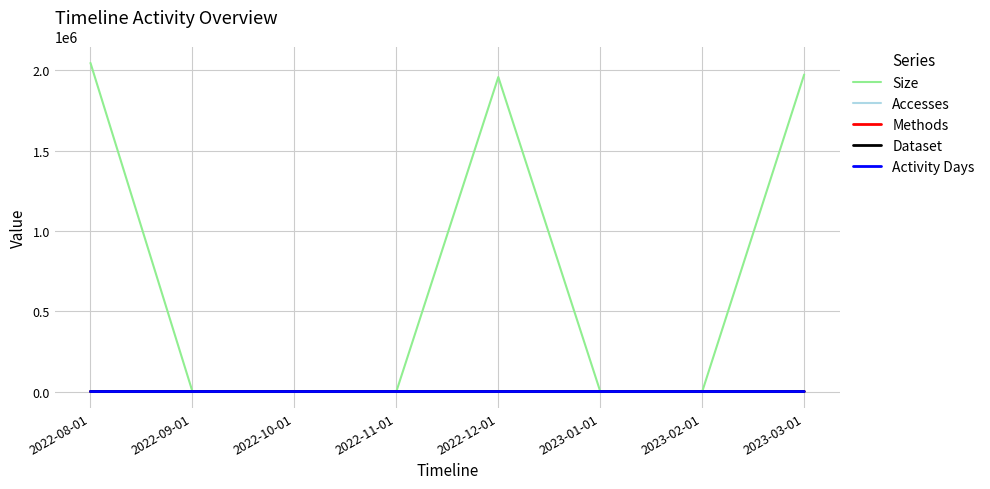

Which category has the lowest value in the Dataset series?

2022-09-01